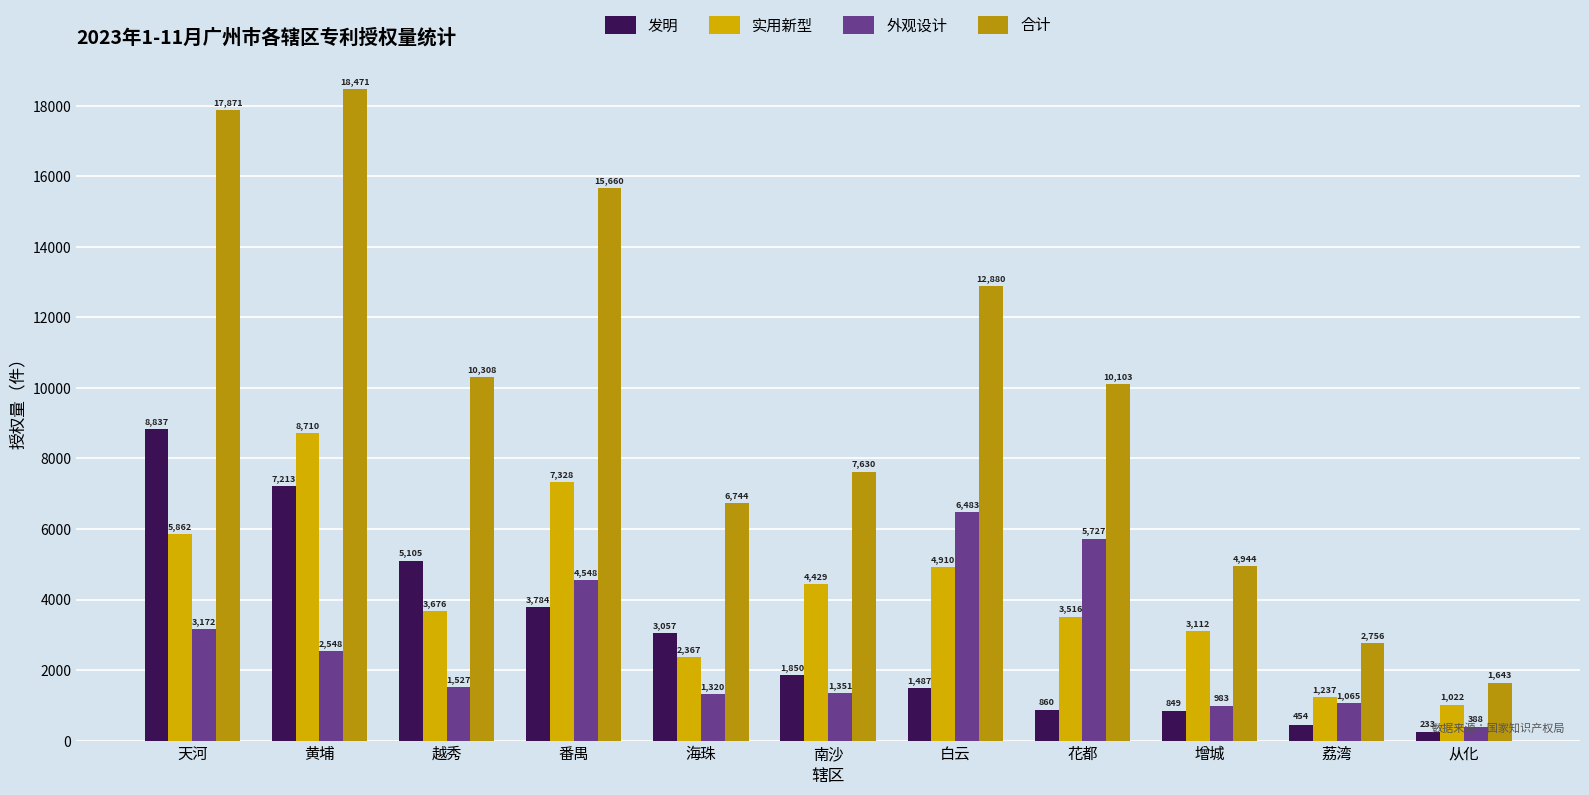

Reading left to right, extract all data points from this chart.

发明: 天河=8837	黄埔=7213	越秀=5105	番禺=3784	海珠=3057	南沙=1850	白云=1487	花都=860	增城=849	荔湾=454	从化=233
实用新型: 天河=5862	黄埔=8710	越秀=3676	番禺=7328	海珠=2367	南沙=4429	白云=4910	花都=3516	增城=3112	荔湾=1237	从化=1022
外观设计: 天河=3172	黄埔=2548	越秀=1527	番禺=4548	海珠=1320	南沙=1351	白云=6483	花都=5727	增城=983	荔湾=1065	从化=388
合计: 天河=17871	黄埔=18471	越秀=10308	番禺=15660	海珠=6744	南沙=7630	白云=12880	花都=10103	增城=4944	荔湾=2756	从化=1643